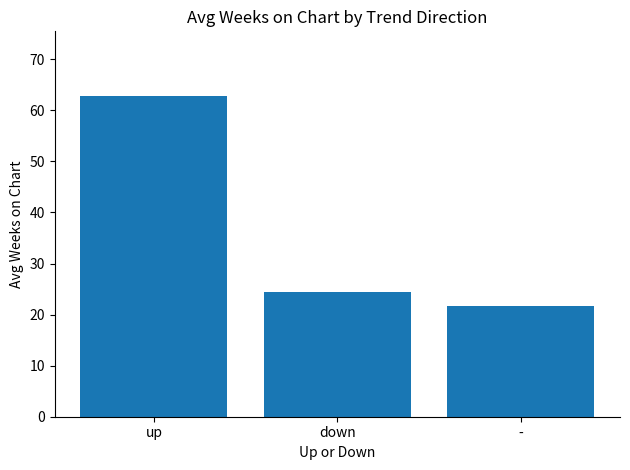

Which label corresponds to the smallest value in the chart?

-